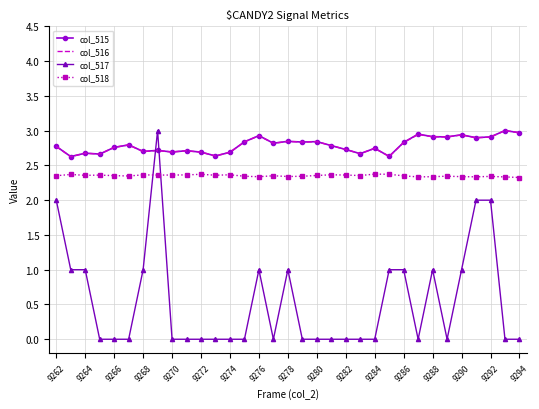

True or false: col_518 and col_516 cross at least once.

False